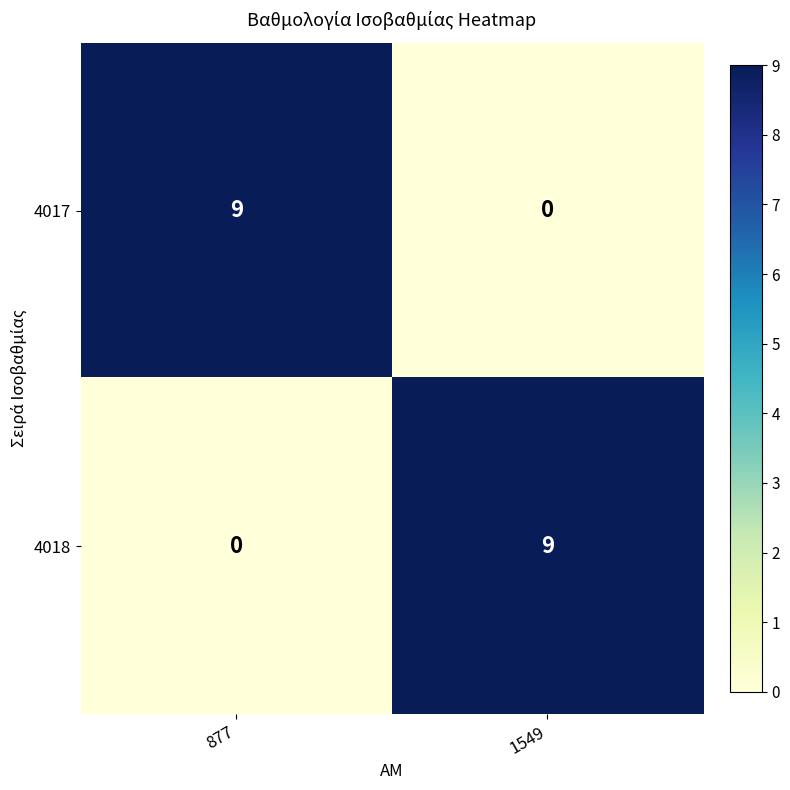

What is the sum of the 4018 values at 1549 and 877?

9